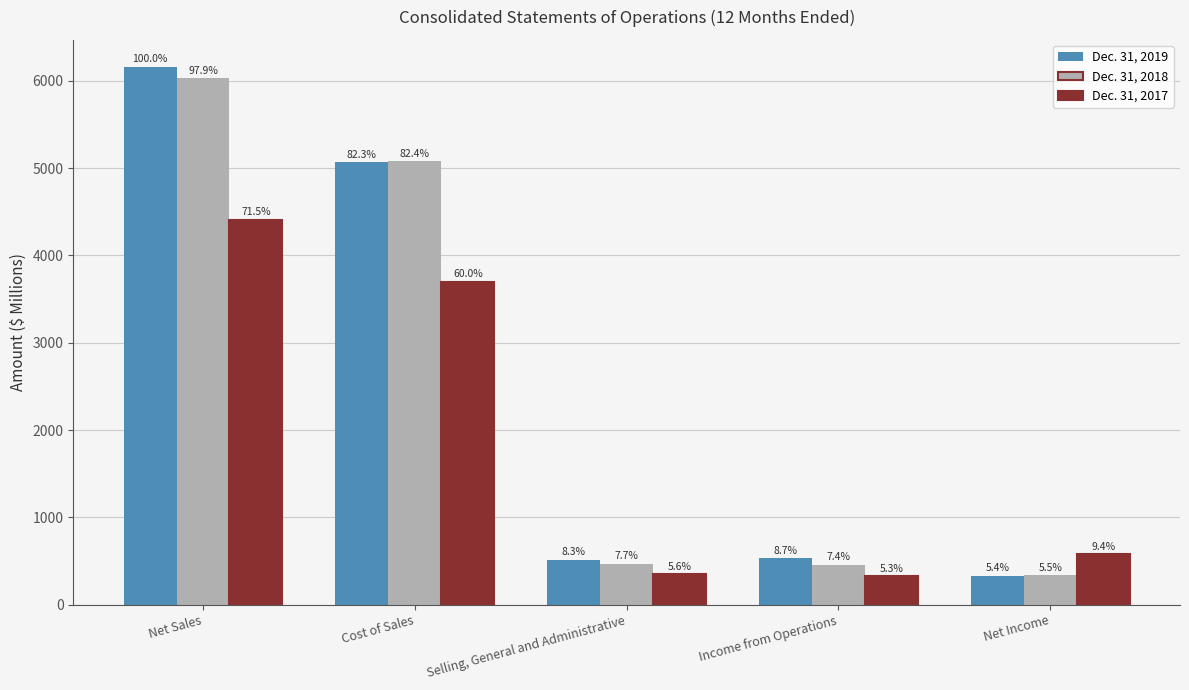

Reading left to right, what are all the values shown in this chart?

Dec. 31, 2019: Net Sales=6160.1	Cost of Sales=5067.5	Selling, General and Administrative=511.9	Income from Operations=533.6	Net Income=333.5
Dec. 31, 2018: Net Sales=6029.4	Cost of Sales=5077.0	Selling, General and Administrative=471.8	Income from Operations=458.5	Net Income=337.2
Dec. 31, 2017: Net Sales=4405.6	Cost of Sales=3696.1	Selling, General and Administrative=347.5	Income from Operations=327.9	Net Income=576.4